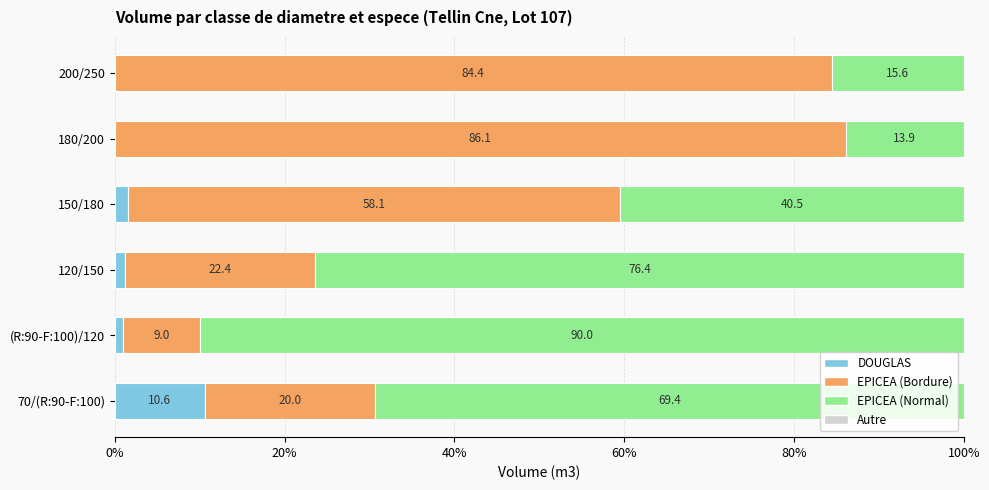

What is the total value across all series at 120/150?

100.0